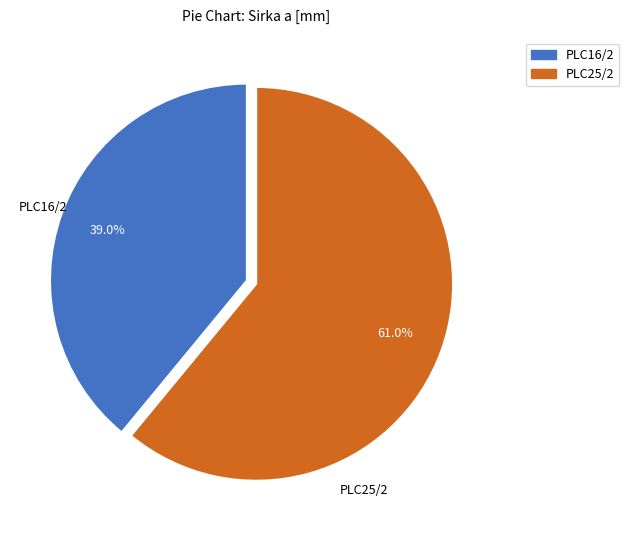

How many slices are in this pie chart?

2